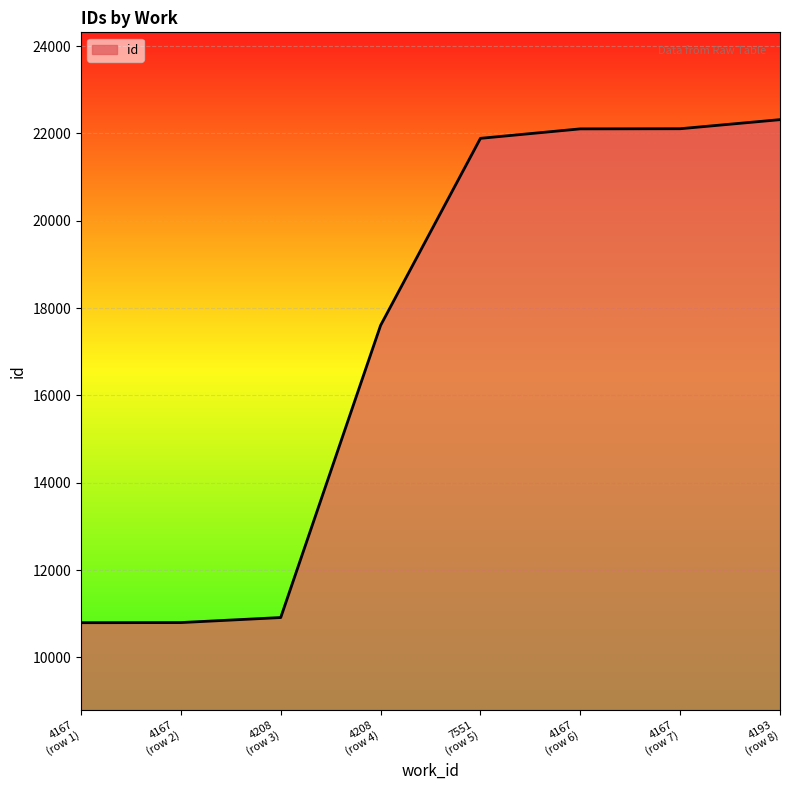

How many values are below 21888?

4